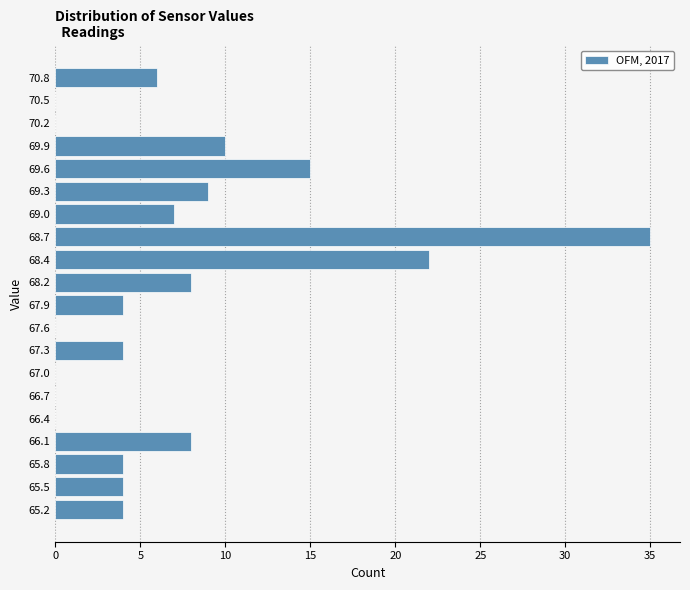

Reading bottom to top, list all the values displayed in this chart.

65.2=4	65.5=4	65.8=4	66.1=8	66.4=0	66.7=0	67.0=0	67.3=4	67.6=0	67.9=4	68.2=8	68.4=22	68.7=35	69.0=7	69.3=9	69.6=15	69.9=10	70.2=0	70.5=0	70.8=6